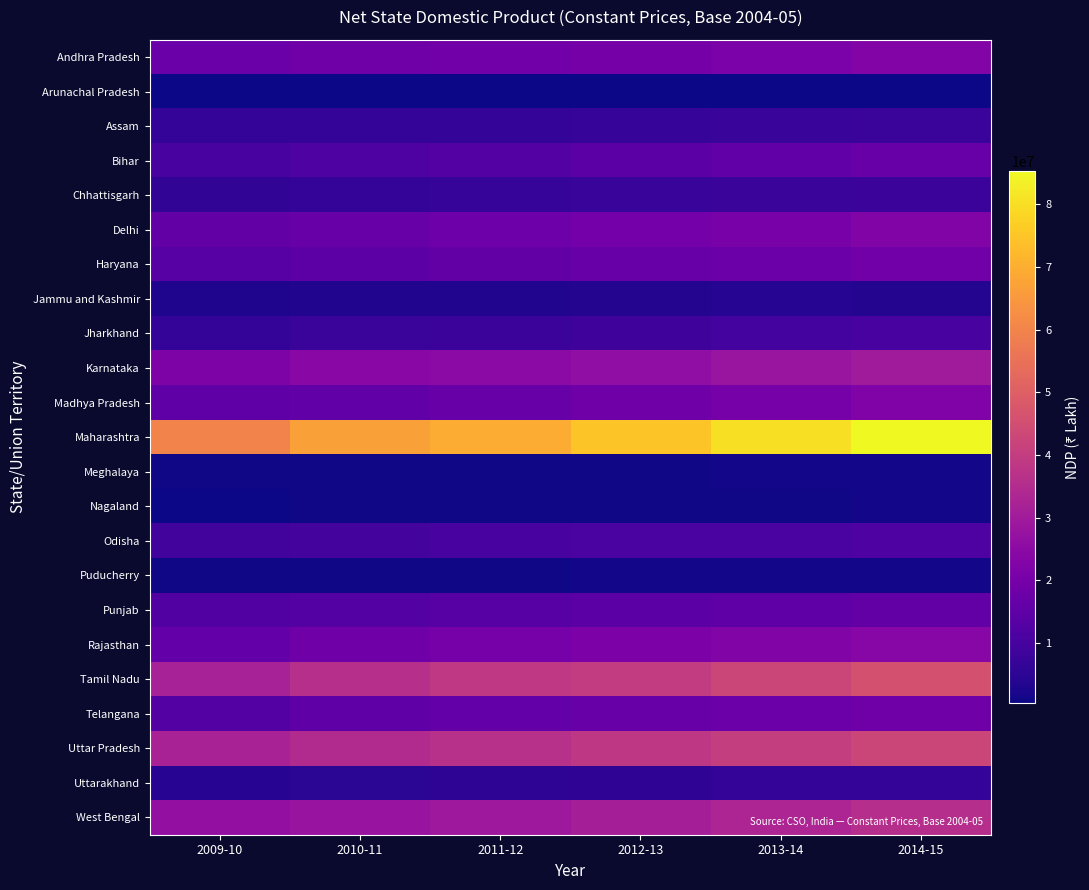

Which series has the largest range (max minus min)?

Maharashtra